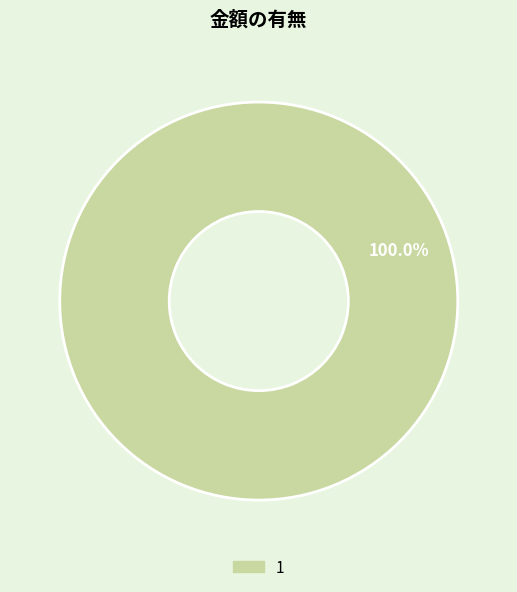

Count the number of slices in the pie.

1